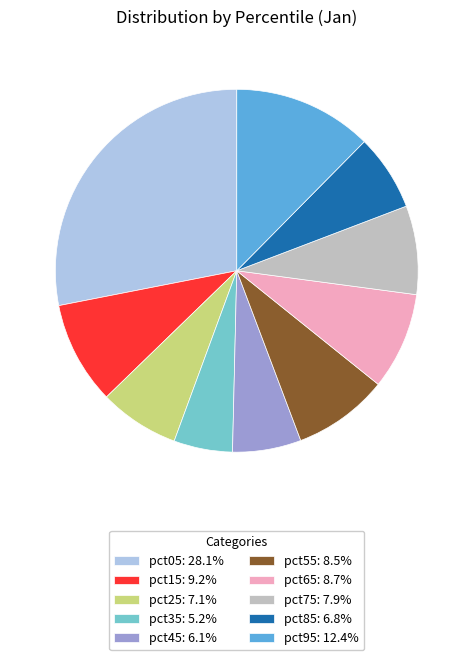

Is pct65 the majority of the pie?

No